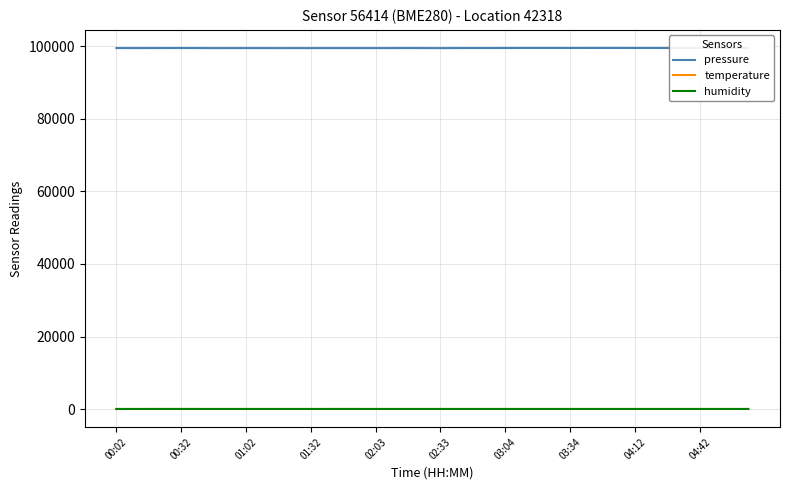

Which series has the largest total across all categories?

pressure